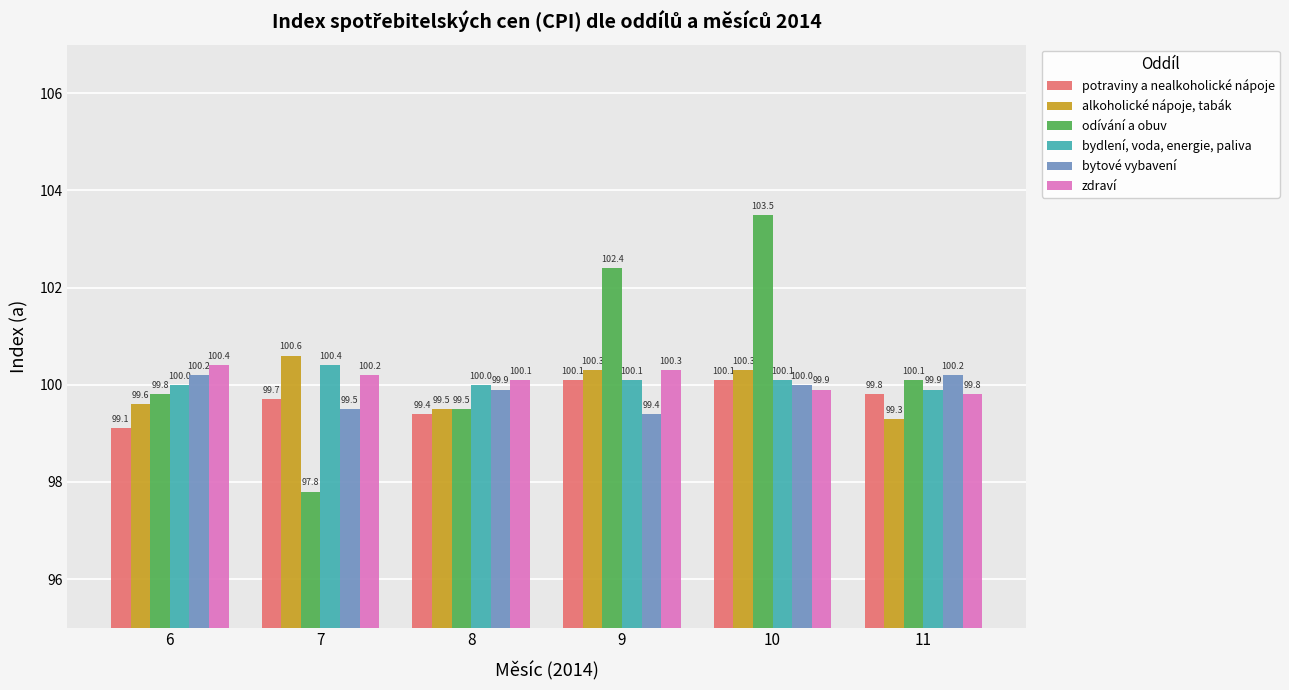

The value of bytové vybavení at 7 is 99.5. True or false?

True